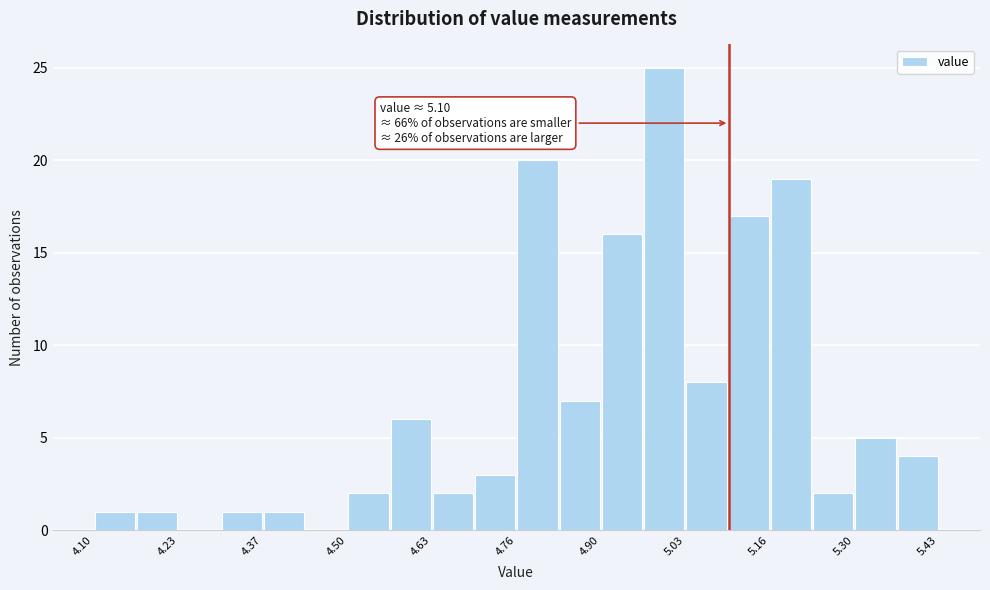

Around what value on the x-axis is the tallest bar? Give the approximate position of its centre, as read against the axis.

5.00